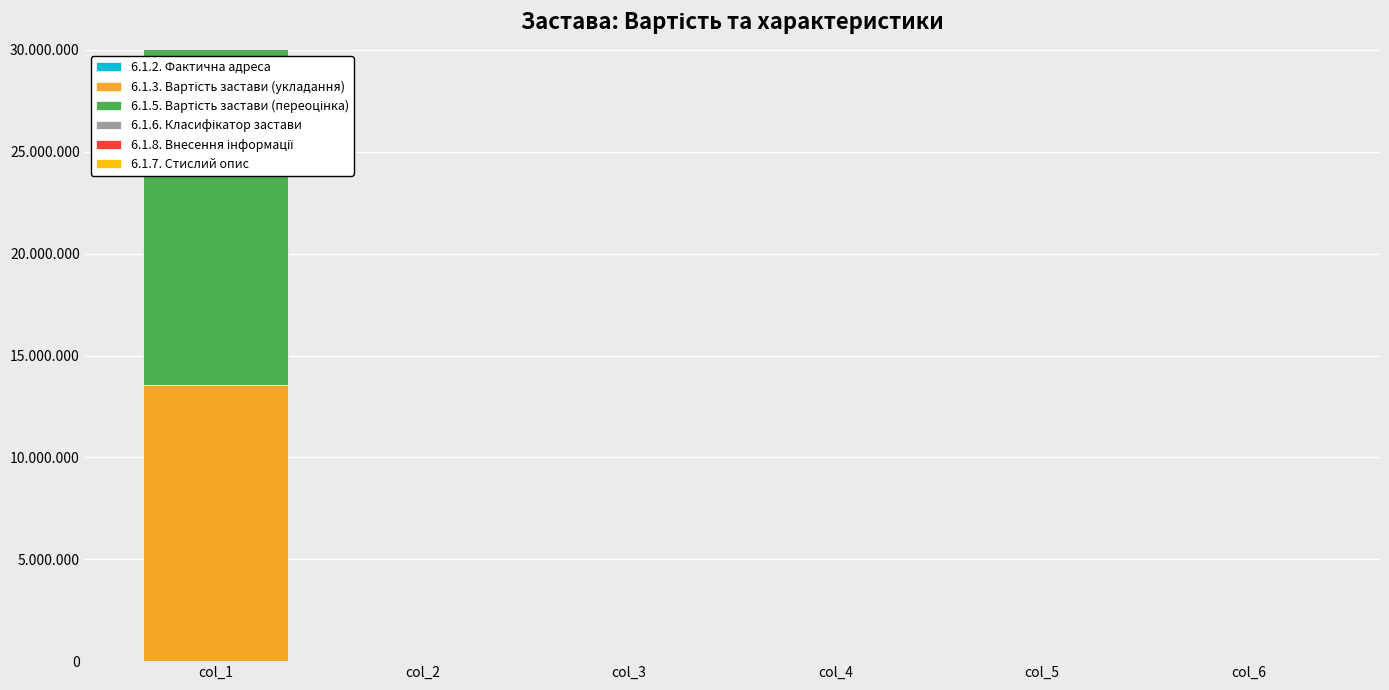

List the series in order of their peak value, lowest first.

6.1.2. Фактична адреса, 6.1.8. Внесення інформації, 6.1.6. Класифікатор застави, 6.1.7. Стислий опис, 6.1.3. Вартість застави (укладання), 6.1.5. Вартість застави (переоцінка)